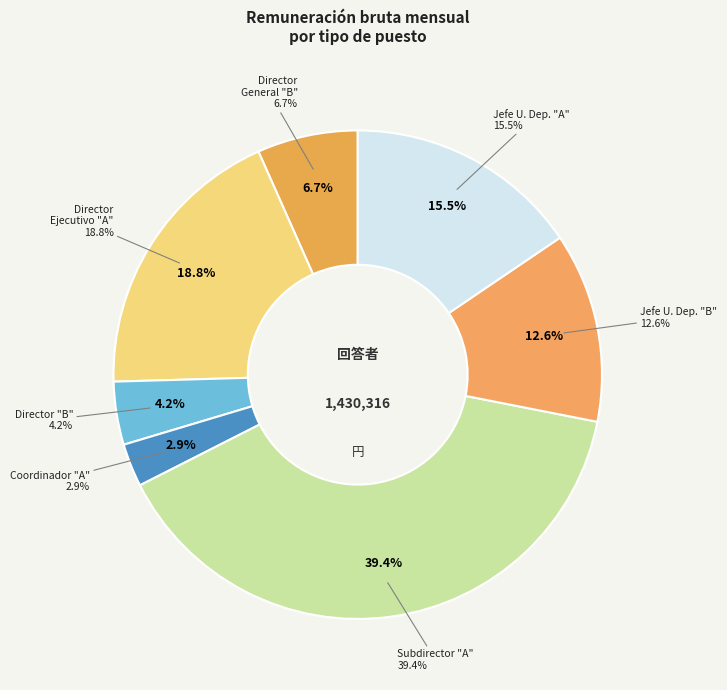

What percentage is NOT represented by SUBDIRECTOR "A"?

60.6%